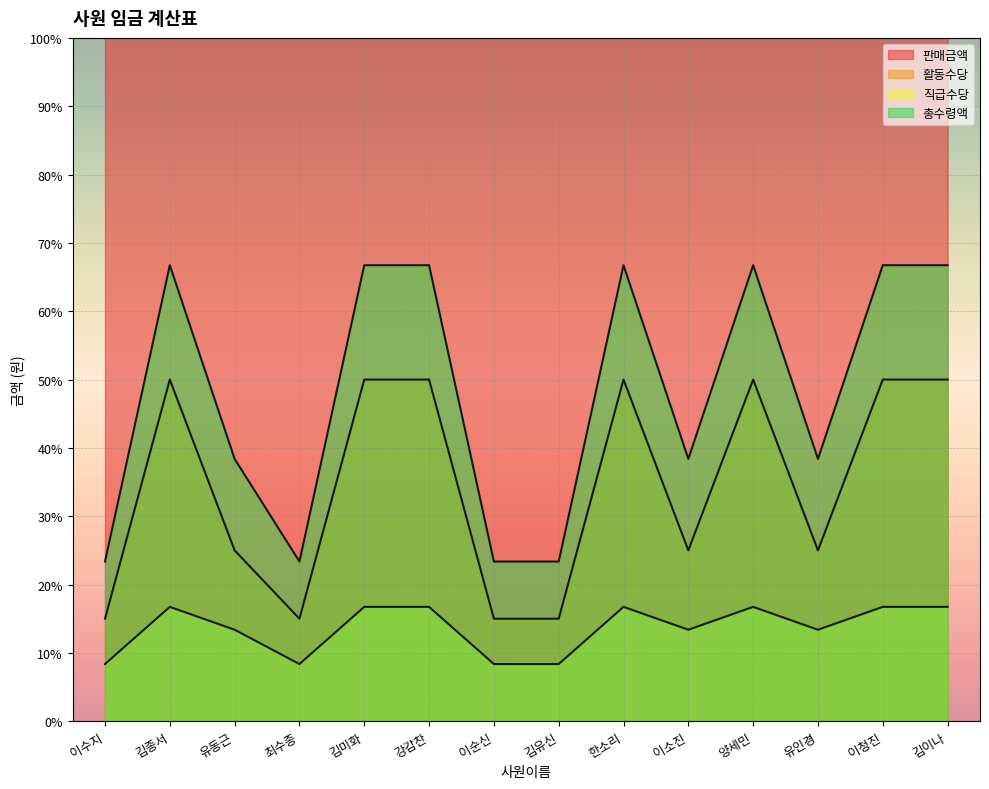

Rank the series at 이청진 from highest to lowest value.

판매금액, 총수령액, 활동수당, 직급수당